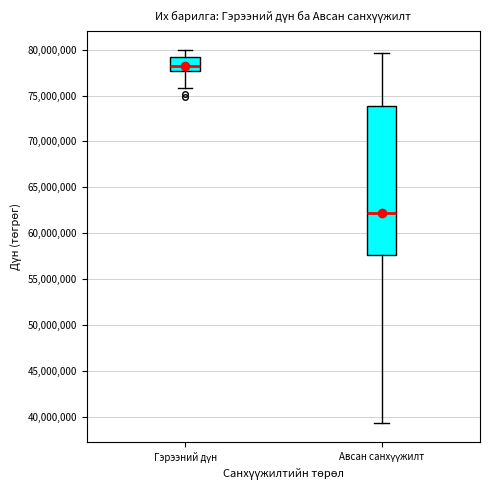

Comparing the boxes themselves (not the whiskers), which one is the tallest?

Авсан санхүүжилт